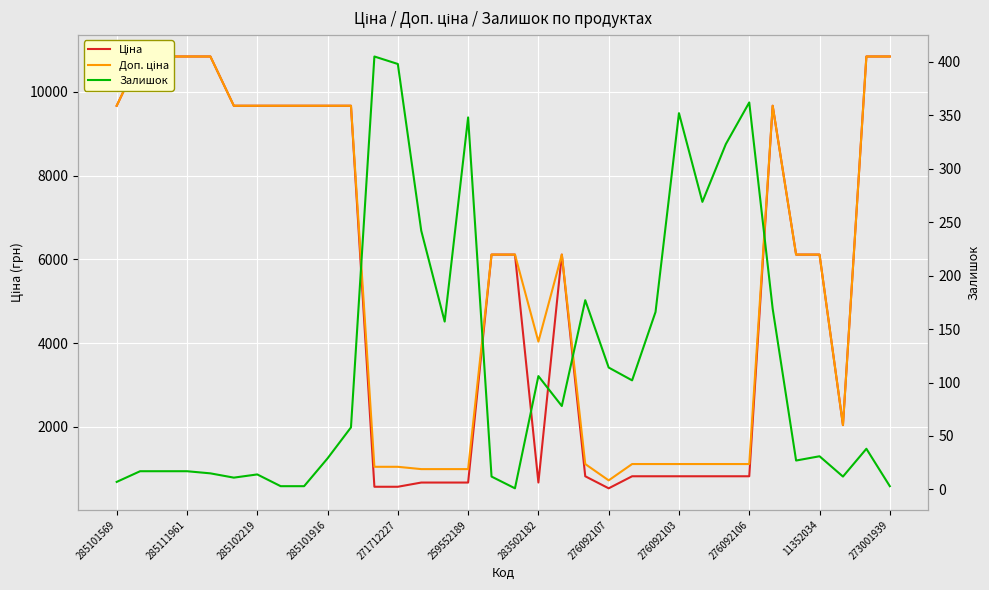

What is the sum of all Залишок values?

4083.0